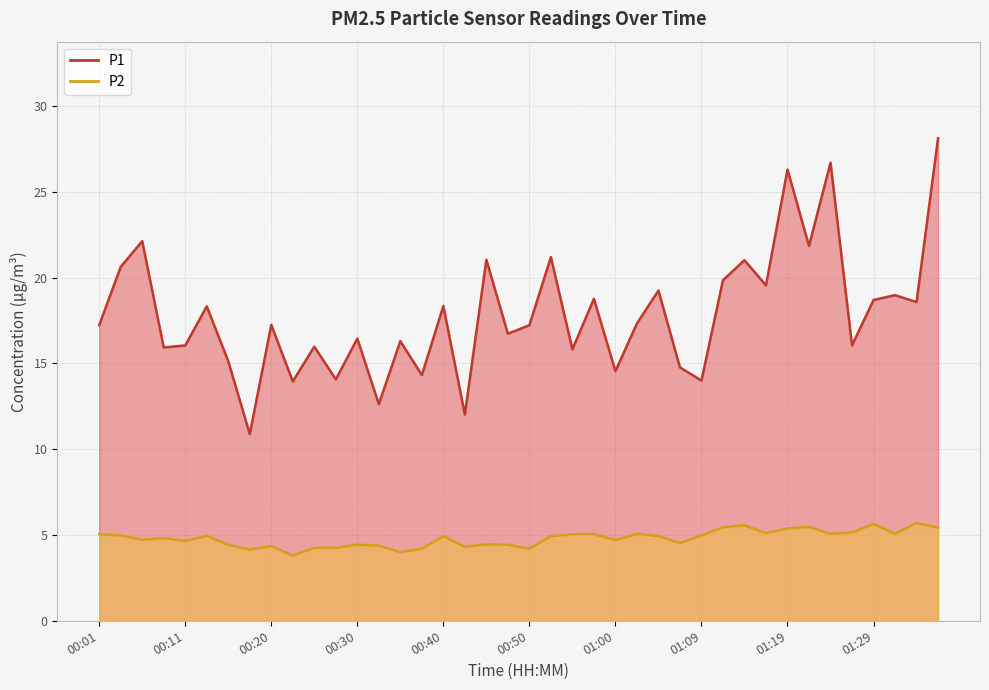

What is the total value across all series at 00:52?

26.1